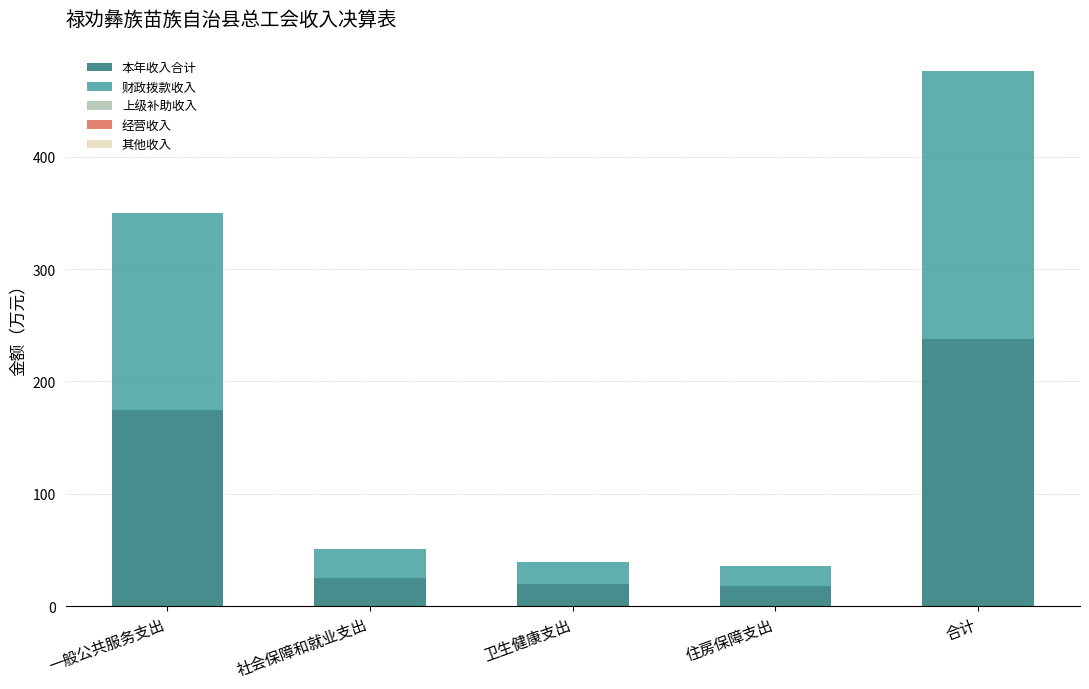

At which category is the sum across all series the highest?

合计